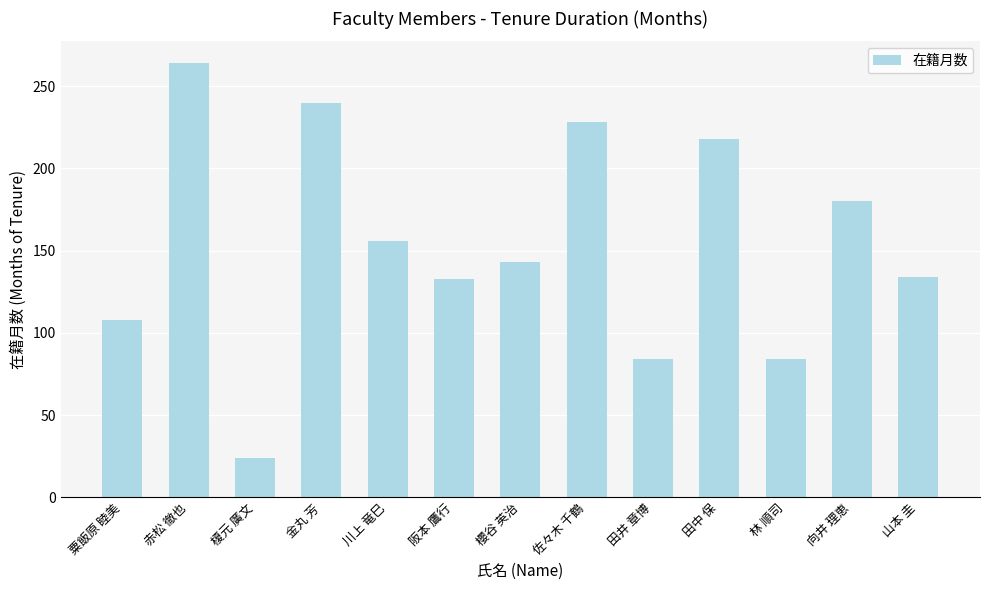

What is the sum of the values at 山本 圭 and 田中 保?

352